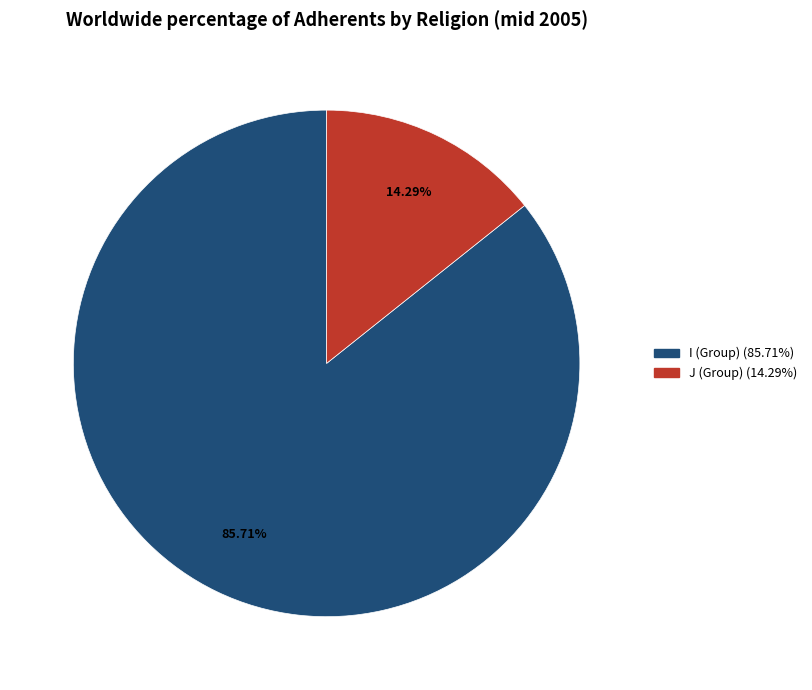

To the nearest percent, what percentage of the pie is I?

86%